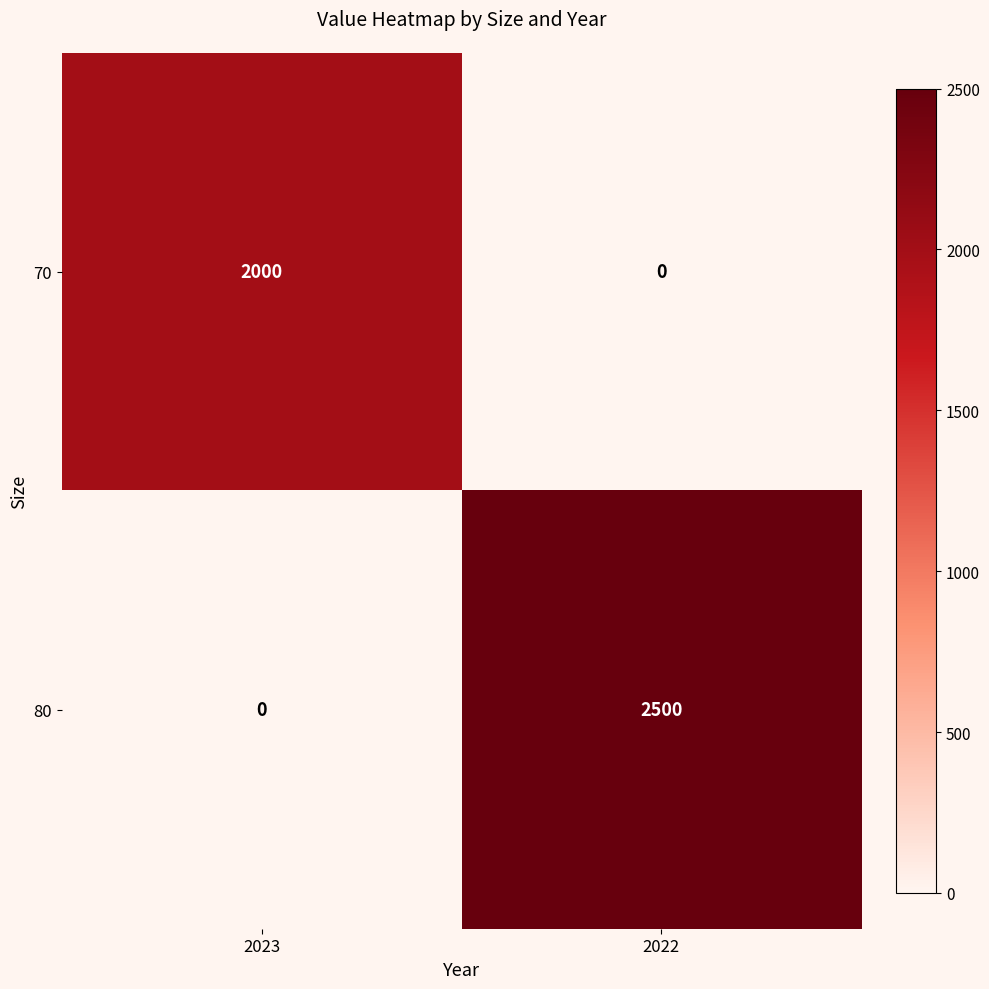

Where is 80 nearest to the value 1250?

2023